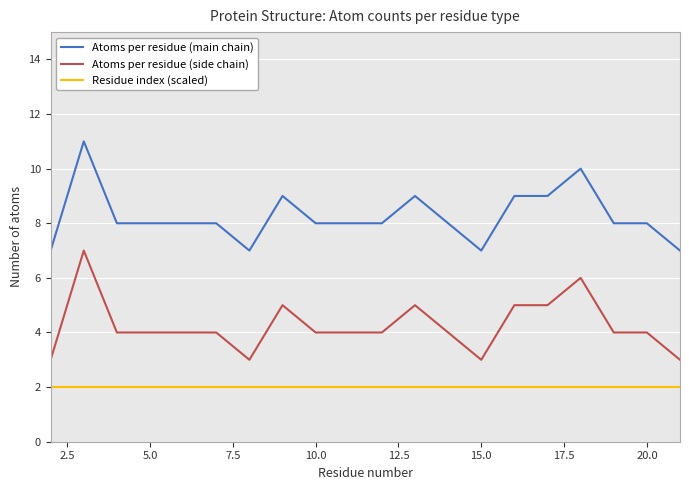

Which series has the largest total across all categories?

Atoms per residue (main chain)